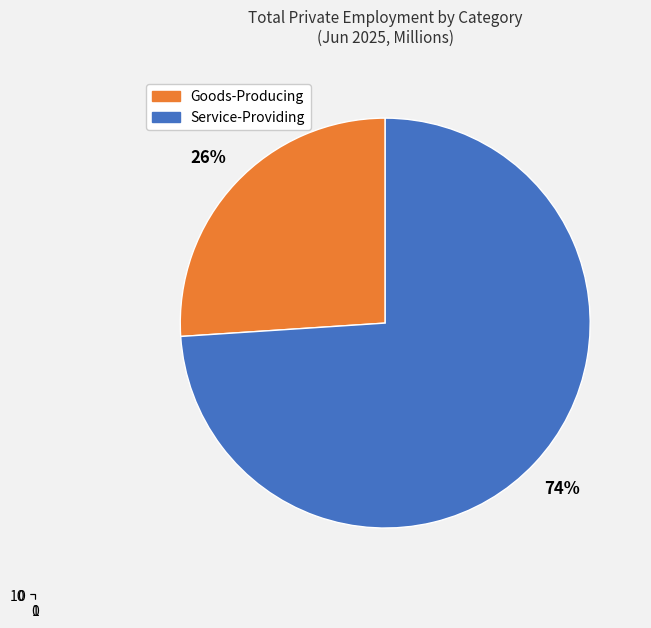

Does Professional & Business Services represent more than half of the total?

No